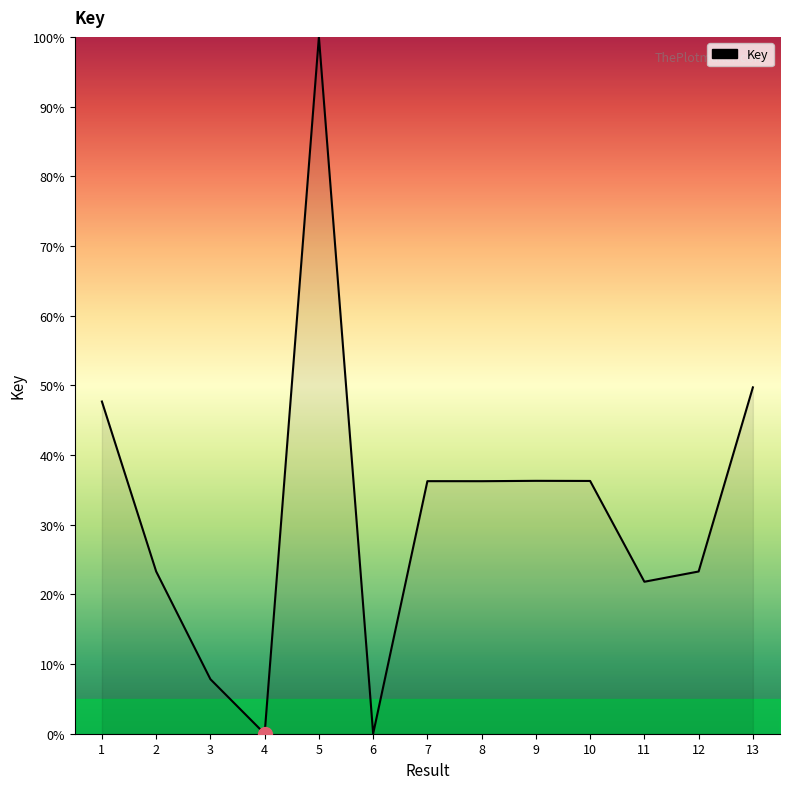

Does the chart have visible grid lines?

No